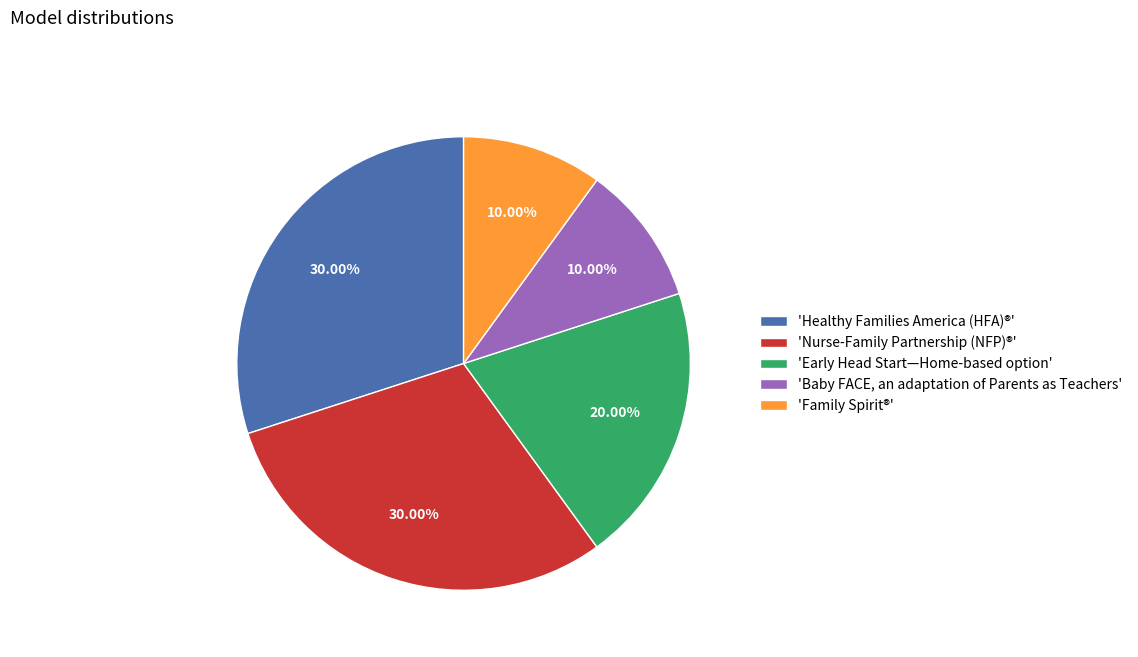

To the nearest percent, what is the difference between the largest and smallest slice percentages?

20%